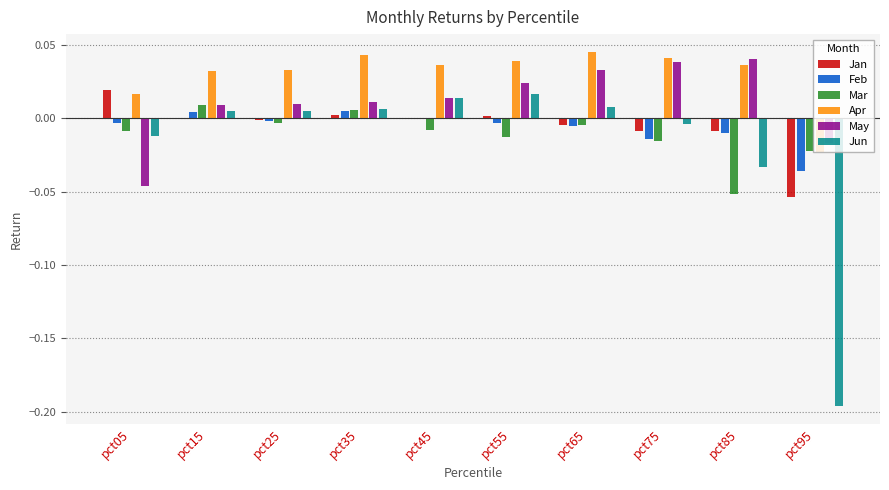

Between pct55 and pct85, which series saw the biggest shift?

Jun